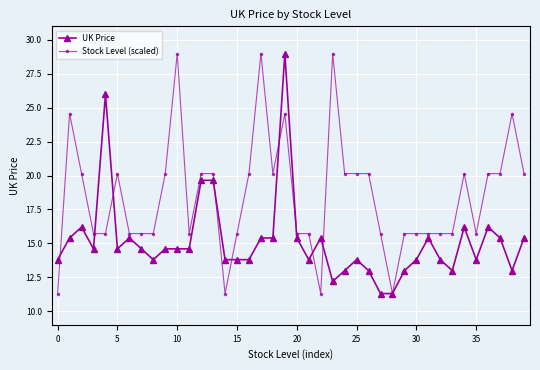

At how many categories does at least one series exceed 18?

21